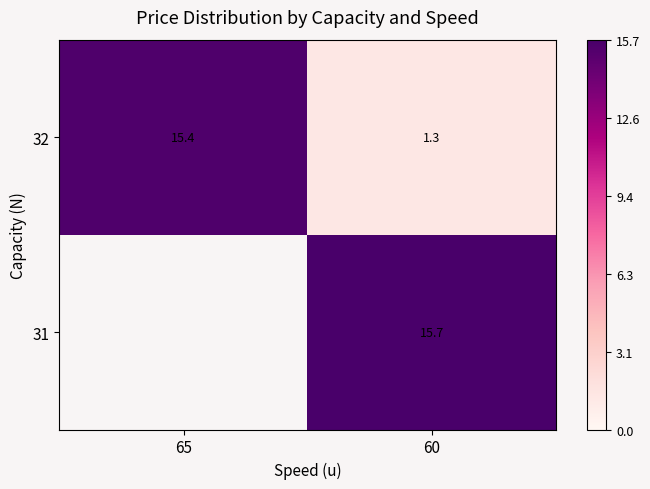

How many values in the 32 series are below 15?

1